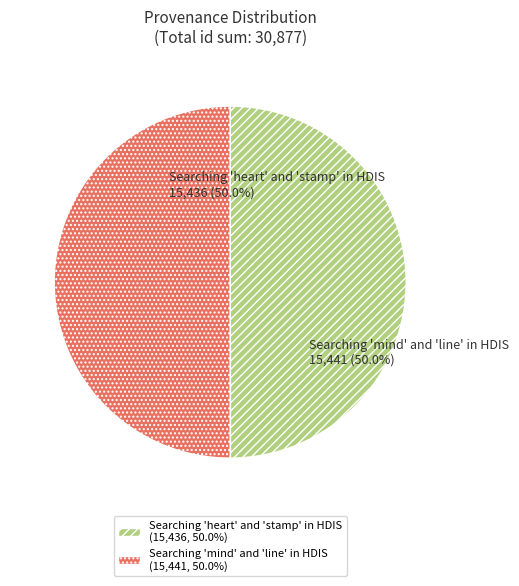

What is the total percentage of Searching 'mind' and 'line' in HDIS and Searching 'heart' and 'stamp' in HDIS?

100.0%